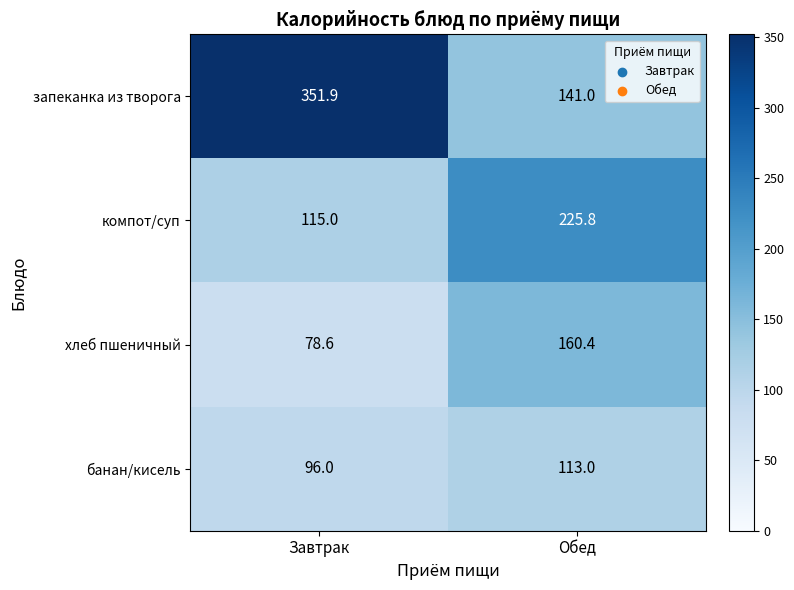

List the series in order of their peak value, lowest first.

банан/кисель, хлеб пшеничный, компот/суп, запеканка из творога